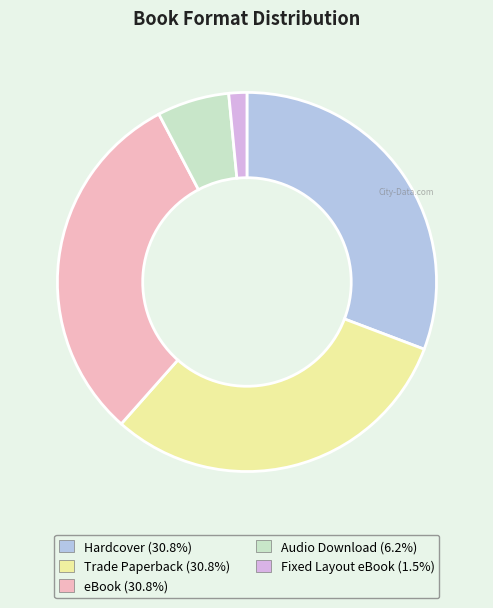

Is the sum of Fixed Layout eBook and eBook greater than half?

No